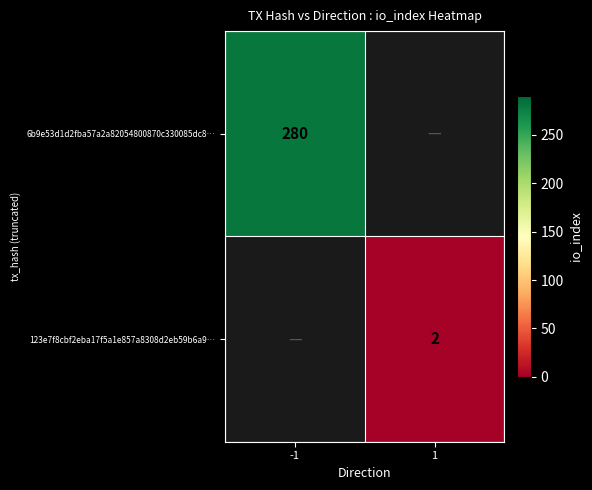

How many categories are shown in the chart?

2